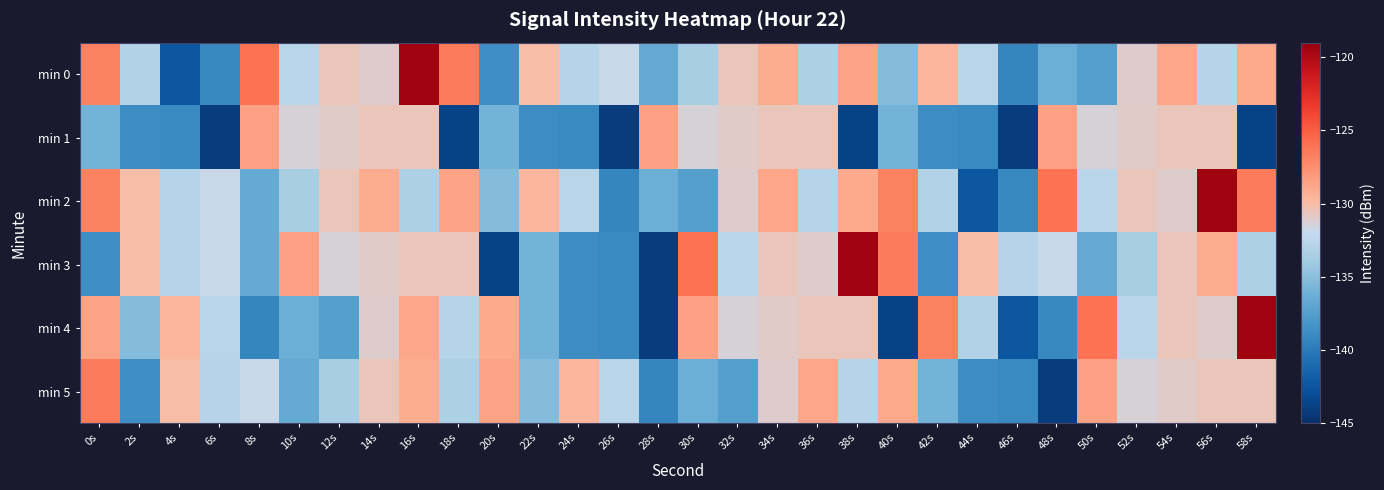

How many categories are shown in the chart?

30